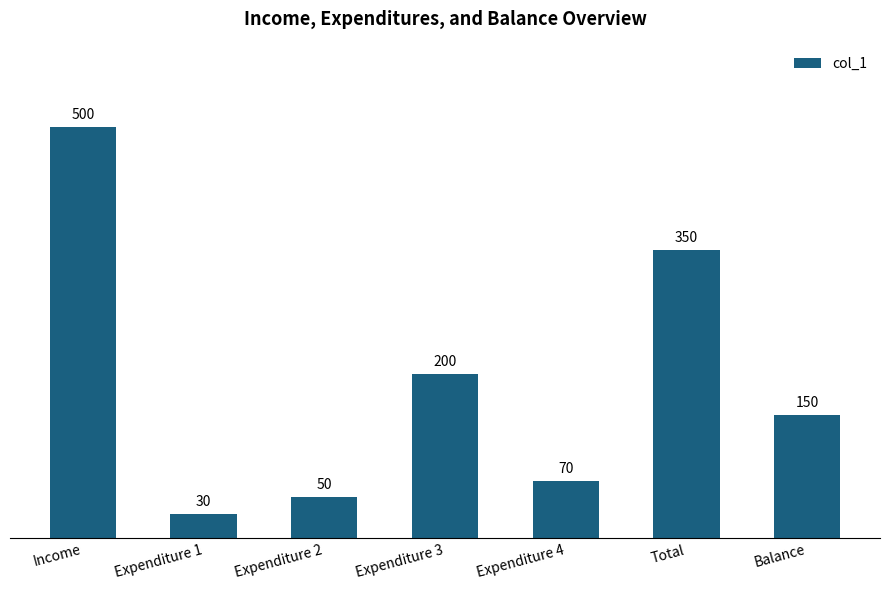

What is the label of the 4th bar from the right?

Expenditure 3